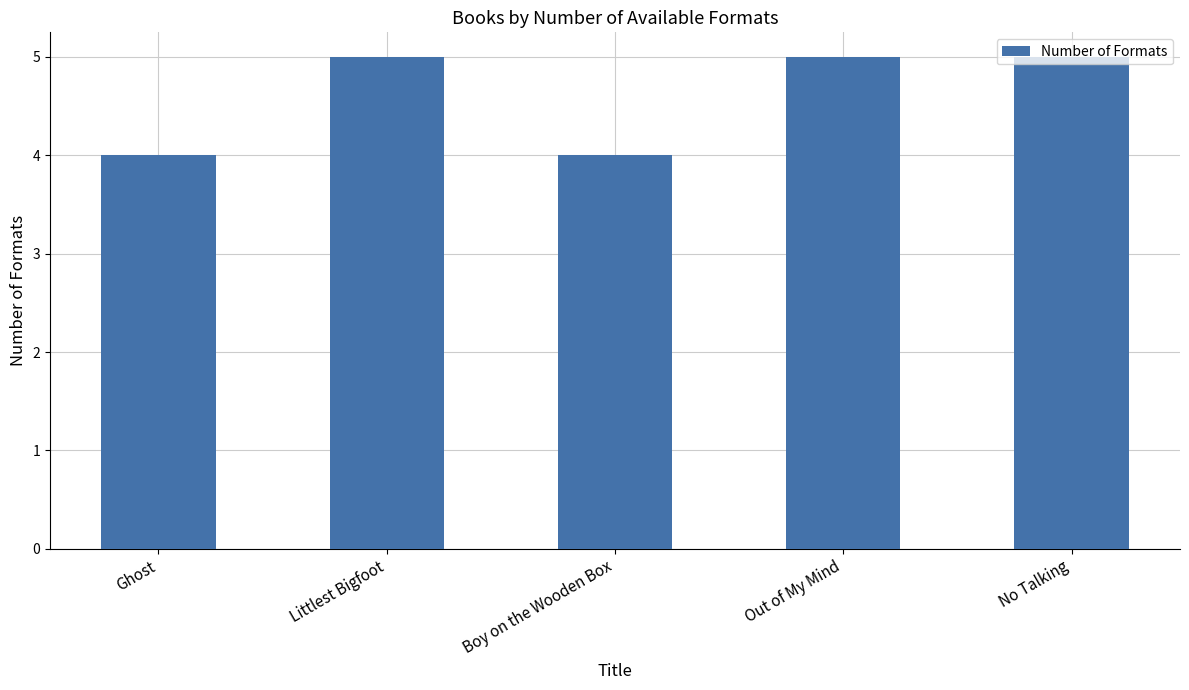

Between No Talking and Boy on the Wooden Box, which is larger?

No Talking